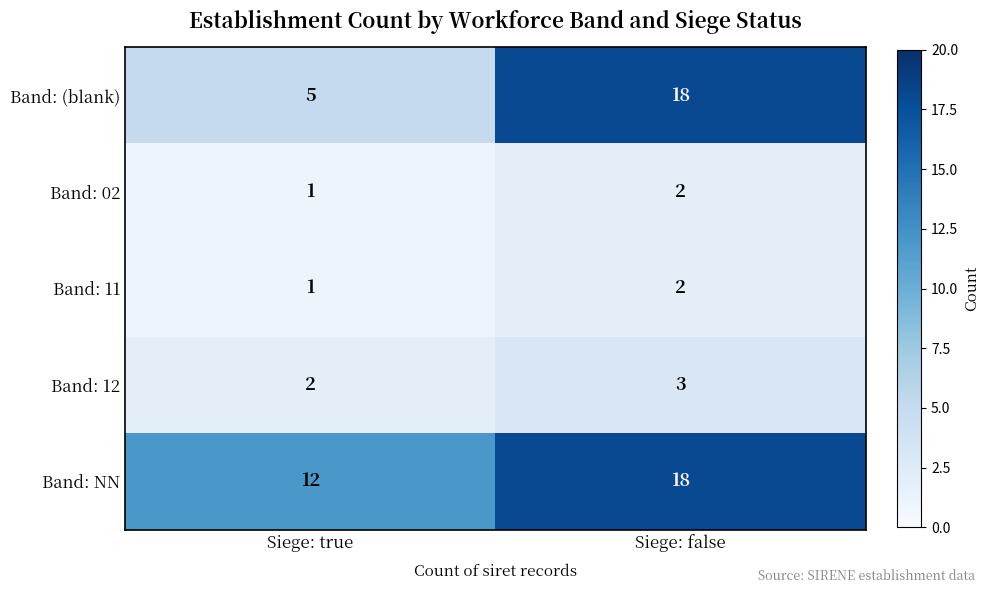

Reading left to right, extract all data points from this chart.

Band: (blank): 5	18
Band: 02: 1	2
Band: 11: 1	2
Band: 12: 2	3
Band: NN: 12	18